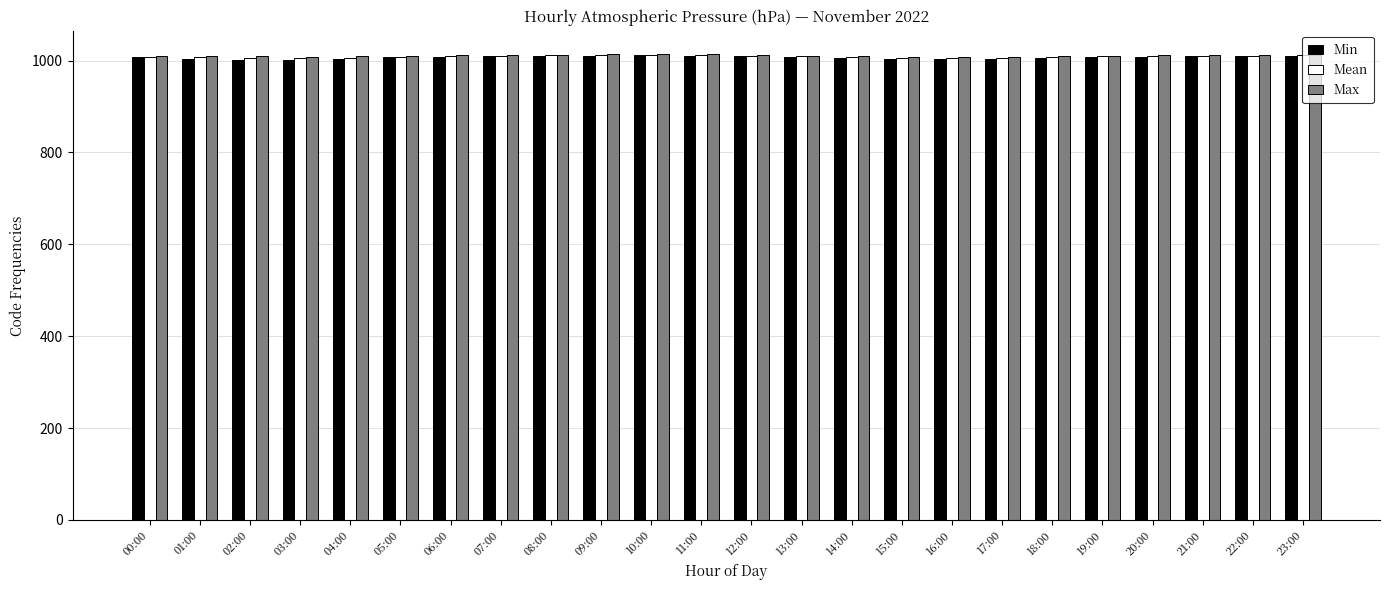

What is the label of the 7th bar from the right?

17:00